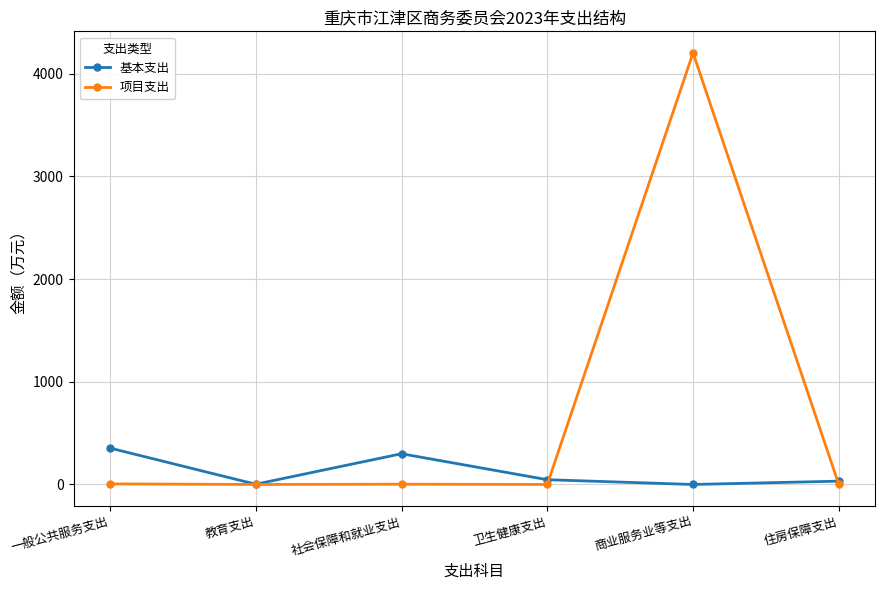

What is the difference between the second highest and minimum values in the 项目支出 series?

5.6